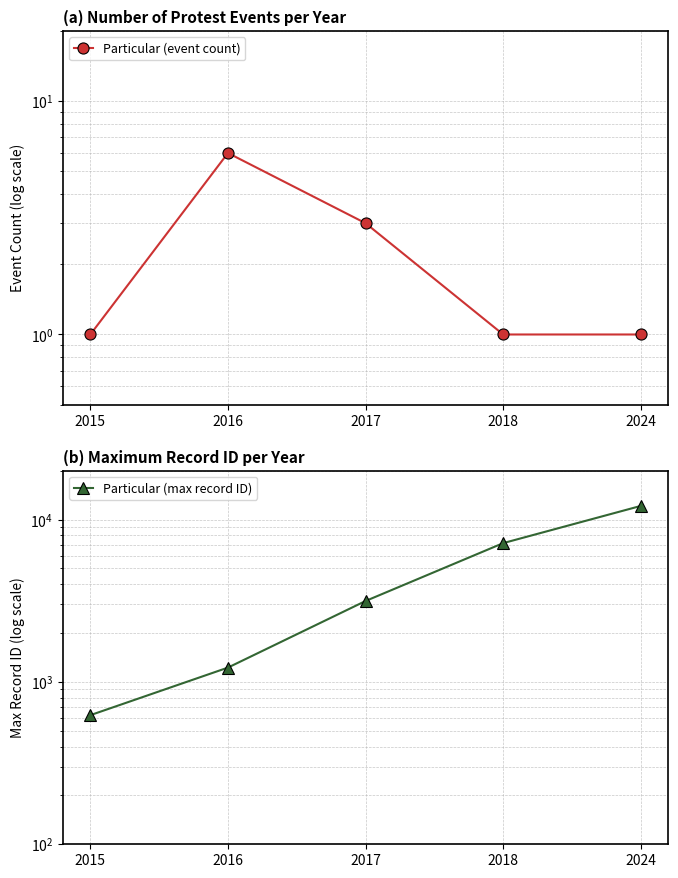

True or false: Particular (max record ID) and Particular (event count) intersect in this chart.

False